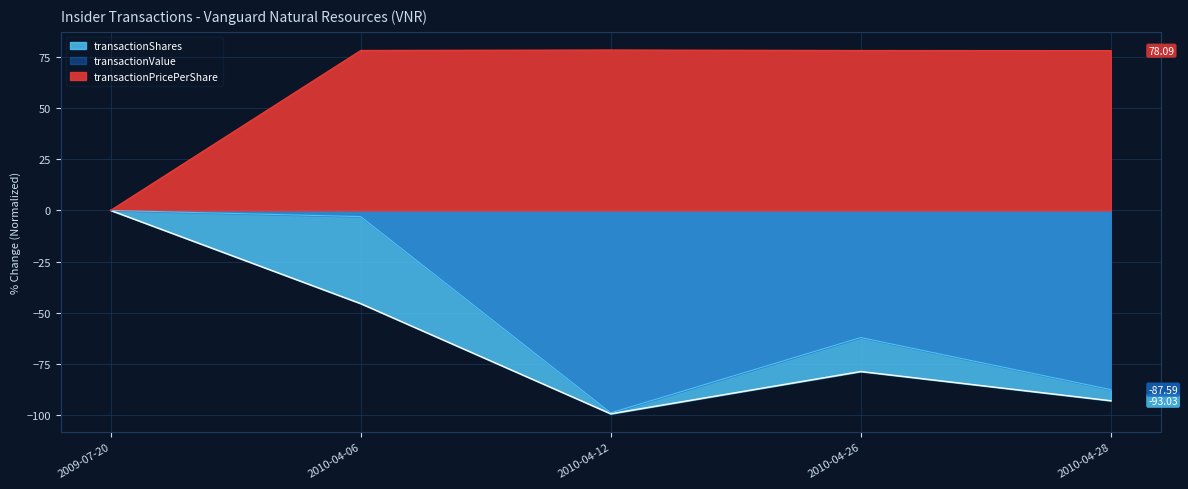

Between 2009-07-20 and 2010-04-26, which series saw the biggest shift?

transactionShares